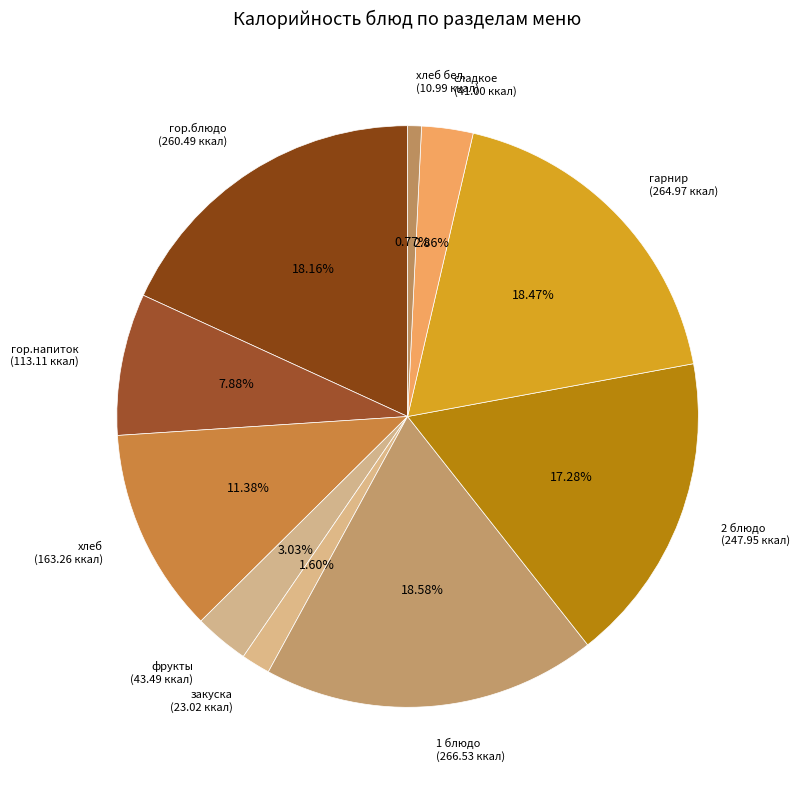

What is the ratio of the value at сладкое (41.00 ккал) to the value at хлеб бел. (10.99 ккал)?

3.7